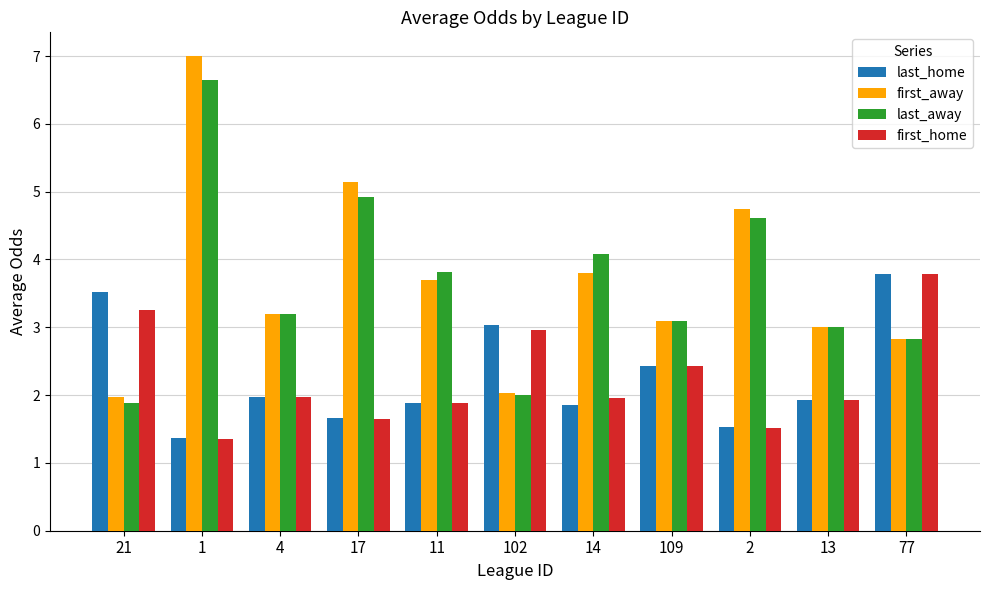

The first_away series shows 7.0 at 1. True or false?

True